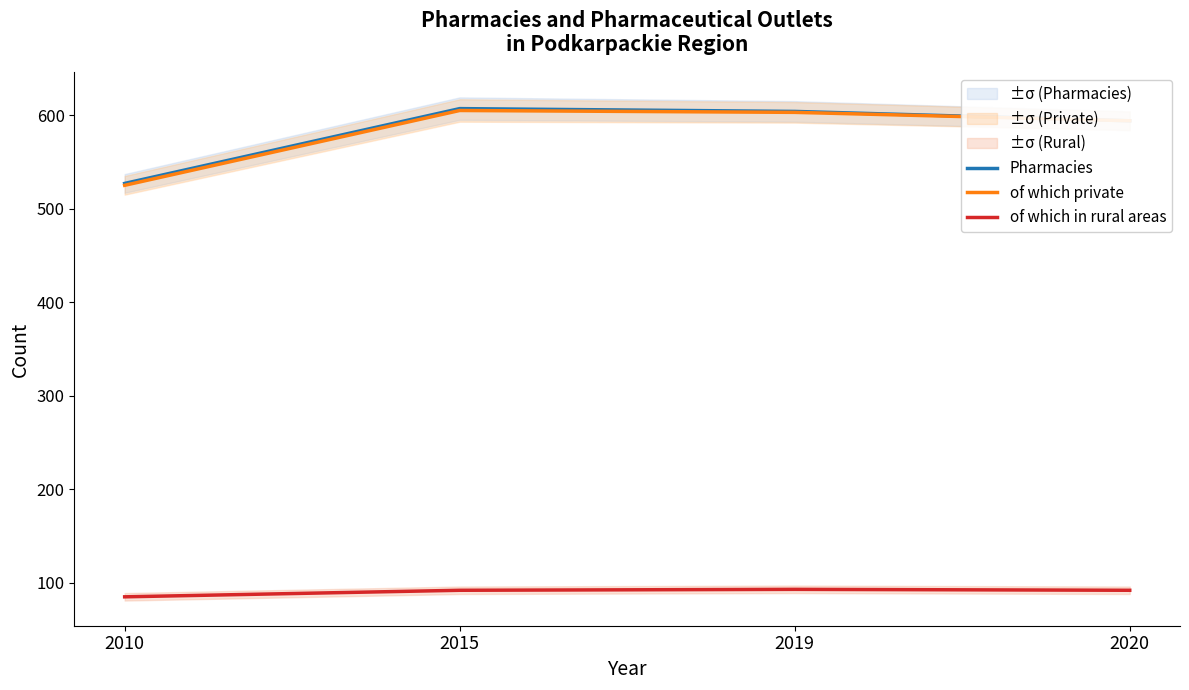

At how many categories does at least one series exceed 87?

4